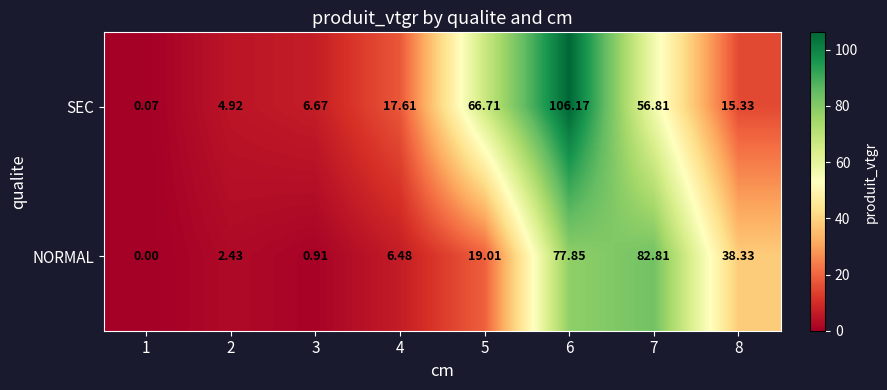

Between 2 and 6, which series saw the biggest shift?

SEC